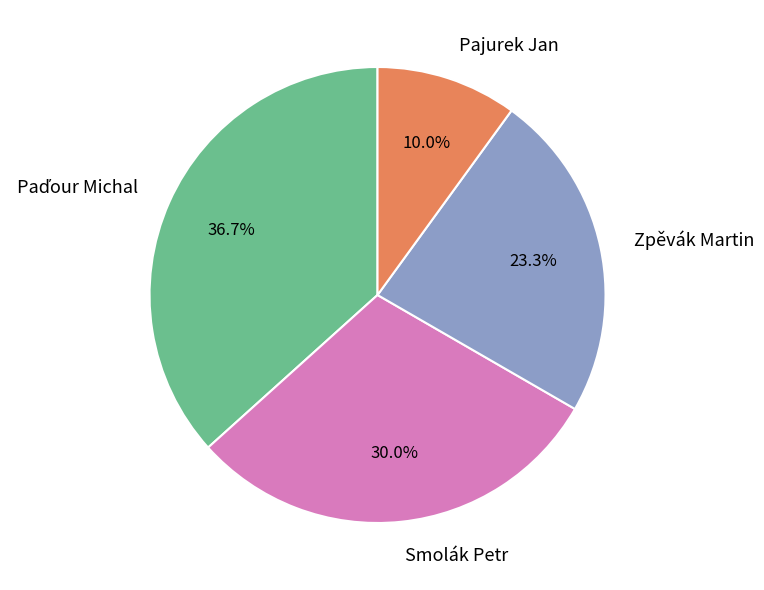

Is there a majority slice in this chart?

No